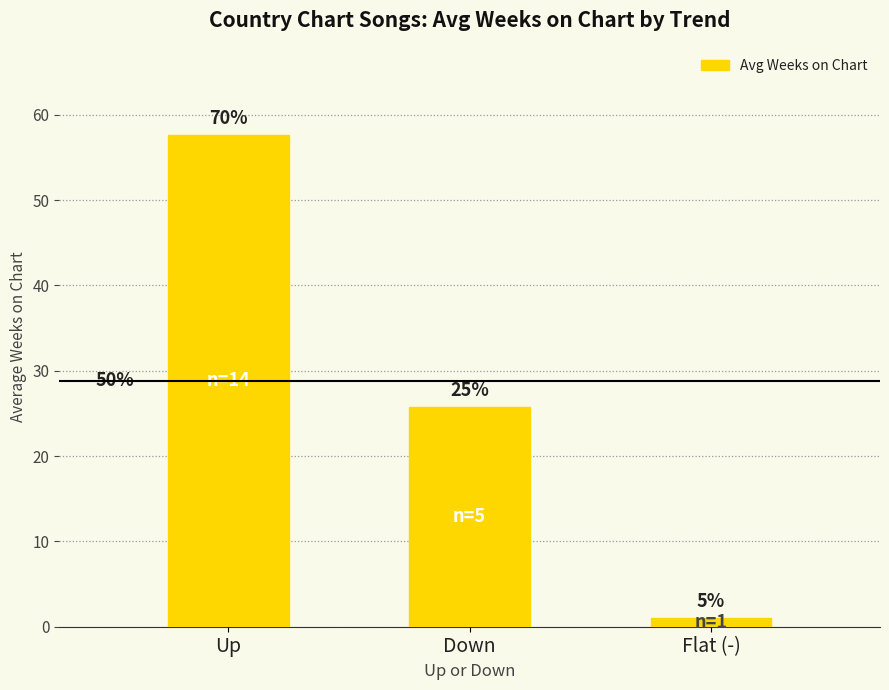

What value does the data have at Flat (-)?

1.0